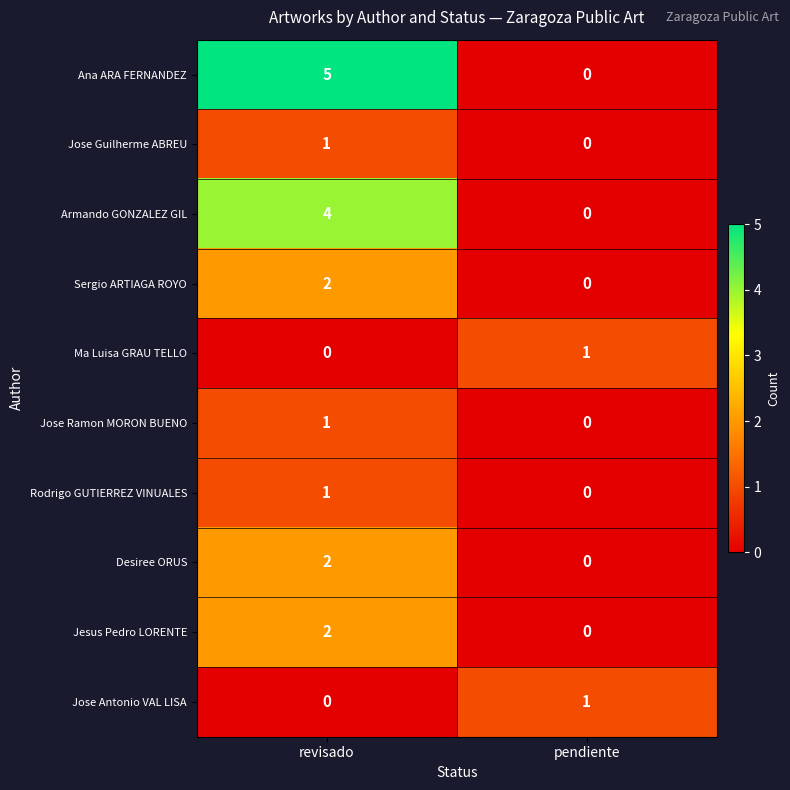

Is it true that Jesus Pedro LORENTE equals 0 at pendiente?

True